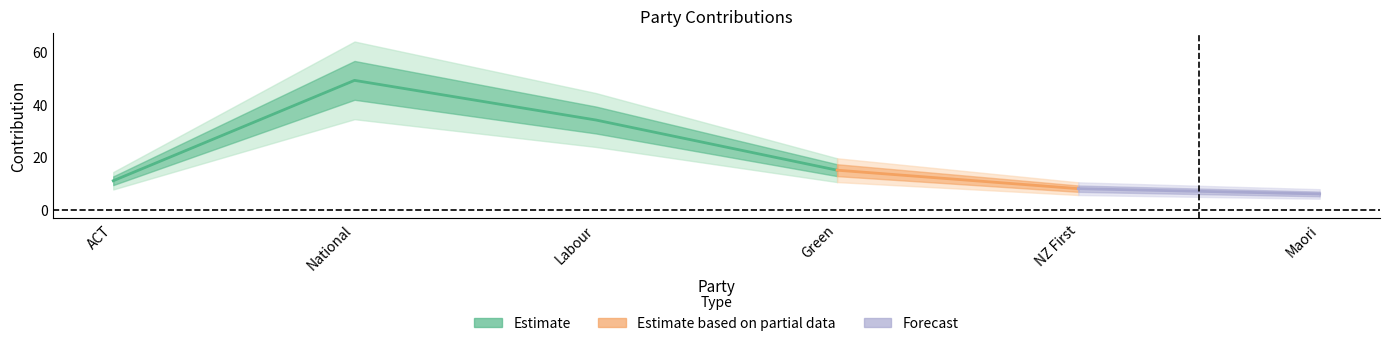

What is the ratio of the value at National to the value at NZ First?

6.1